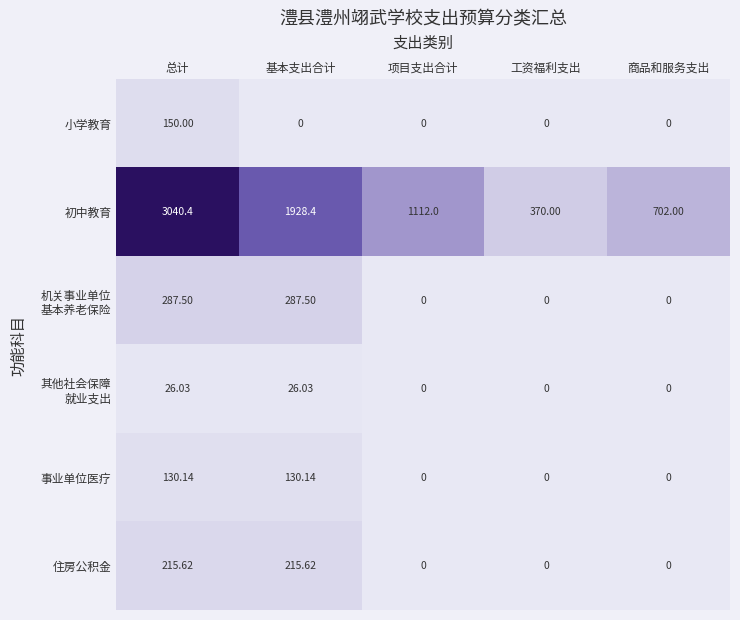

Which series changed the most between 项目支出合计 and 工资福利支出?

初中教育